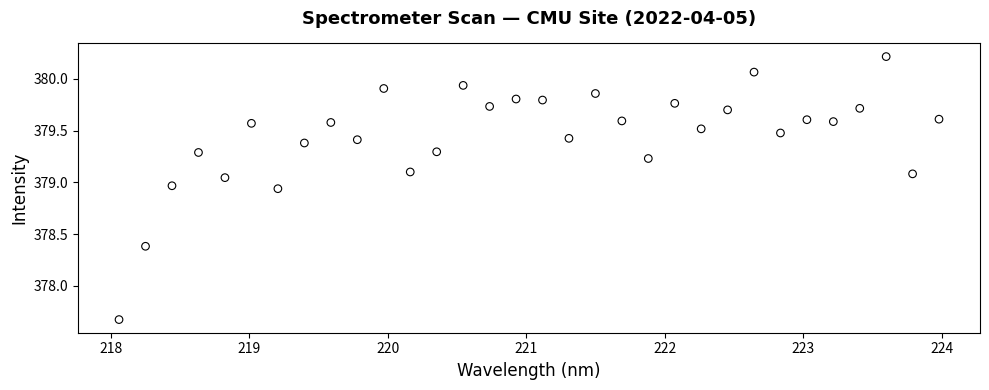

What is the range of X values (max minus min)?

5.9